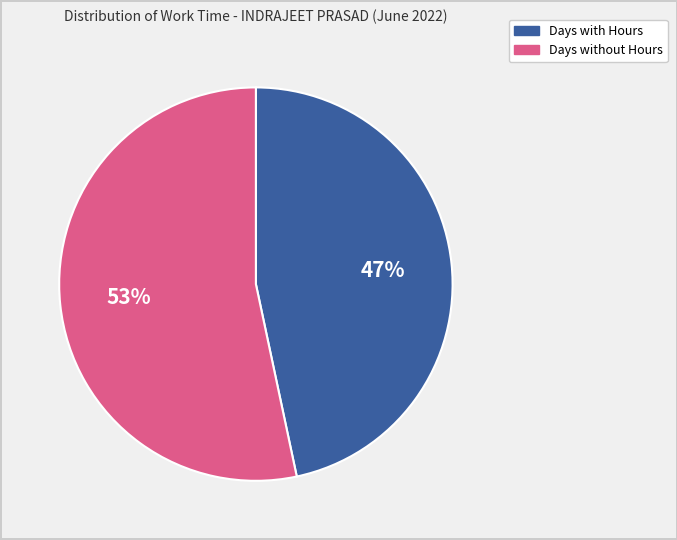

Is there a majority slice in this chart?

Yes